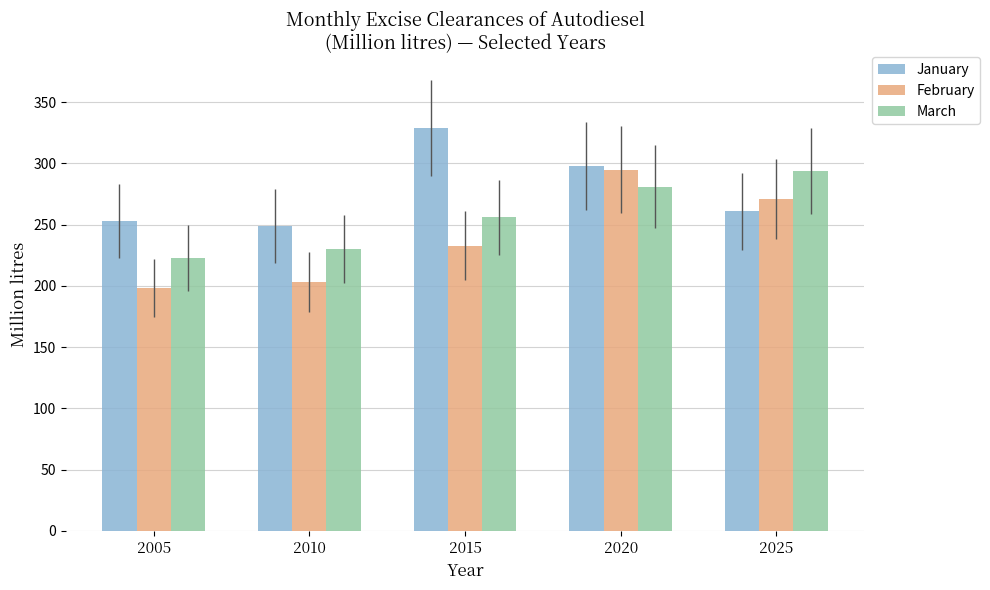

The February series shows 295 at 2020. True or false?

True